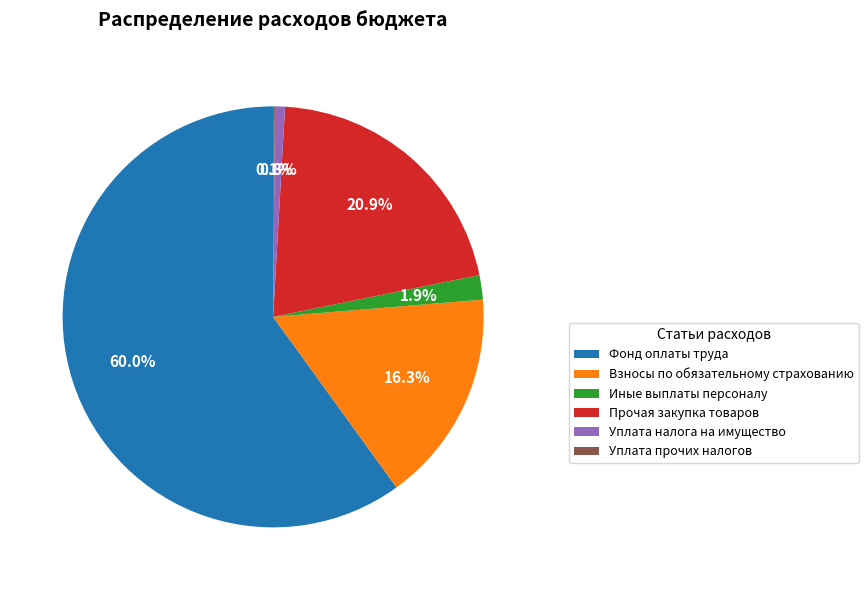

Approximately how many times larger is the value at Иные выплаты персоналу compared to Уплата налога на имущество?

2.5